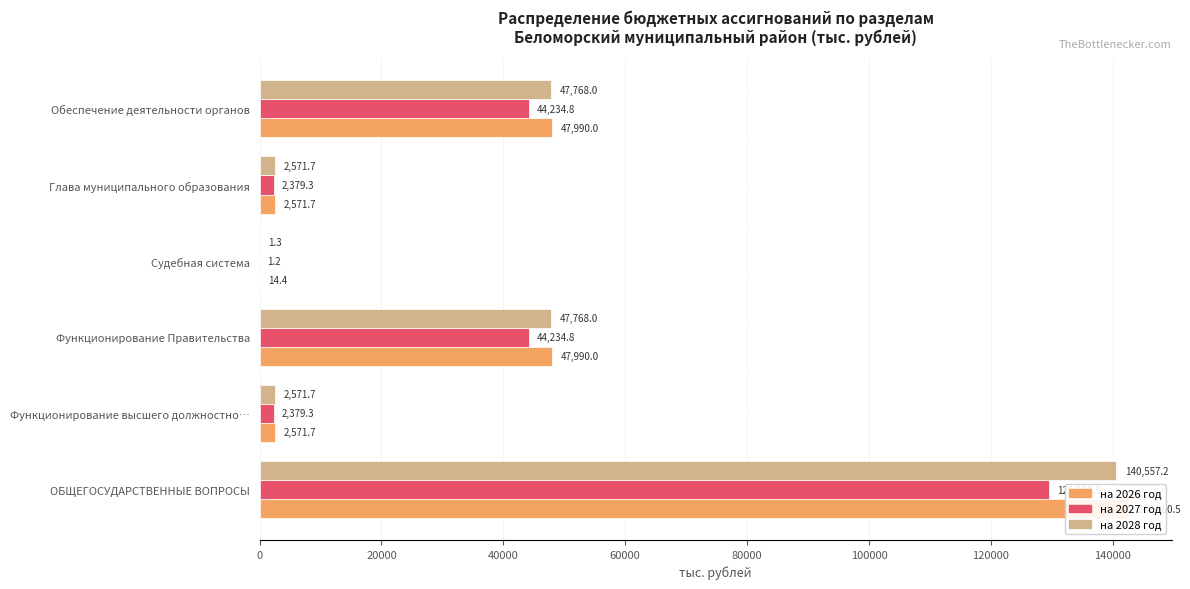

The на 2027 год series shows 44234.8 at 40000. True or false?

True